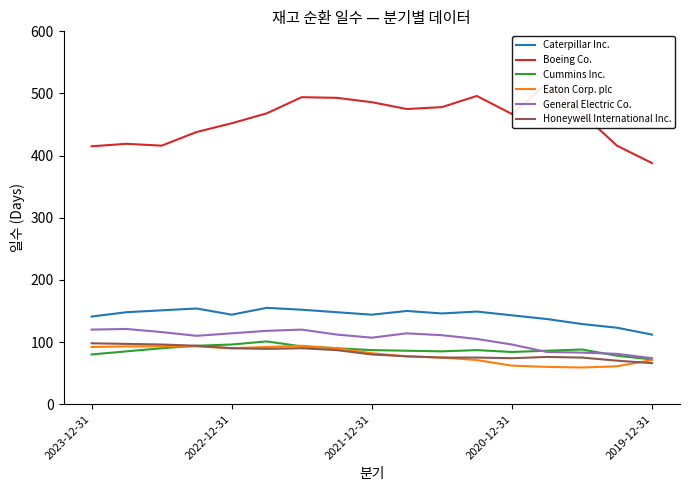

Reading left to right, extract all data points from this chart.

Caterpillar Inc.: 141	148	151	154	144	155	152	148	144	150	146	149	143	137	129	123	112
Boeing Co.: 415	419	416	438	452	468	494	493	486	475	478	496	467	516	468	416	388
Cummins Inc.: 80	85	90	94	96	101	93	90	87	86	85	87	84	86	88	78	72
Eaton Corp. plc: 92	93	93	93	90	92	94	90	82	77	75	71	62	60	59	61	71
General Electric Co.: 120	121	116	110	114	118	120	112	107	114	111	105	96	84	83	81	74
Honeywell International Inc.: 98	97	96	94	90	89	90	87	80	77	75	75	74	76	75	70	66